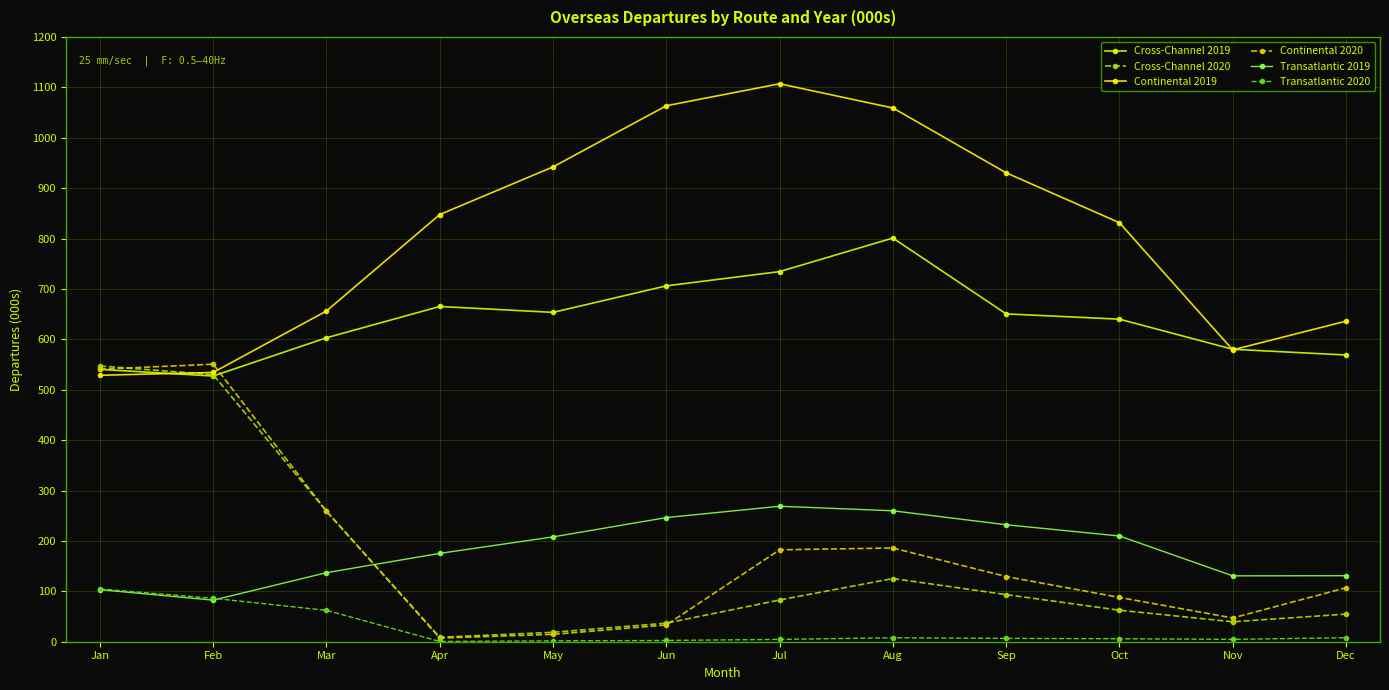

Between Aug and Nov, which series saw the biggest shift?

Continental 2019